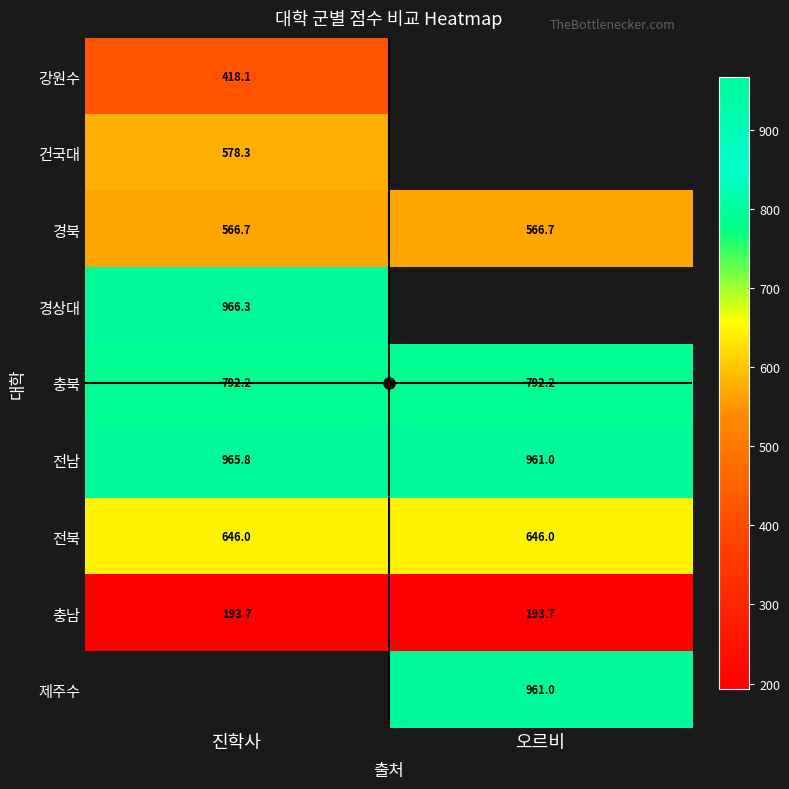

Which category has the lowest value across all series?

진학사